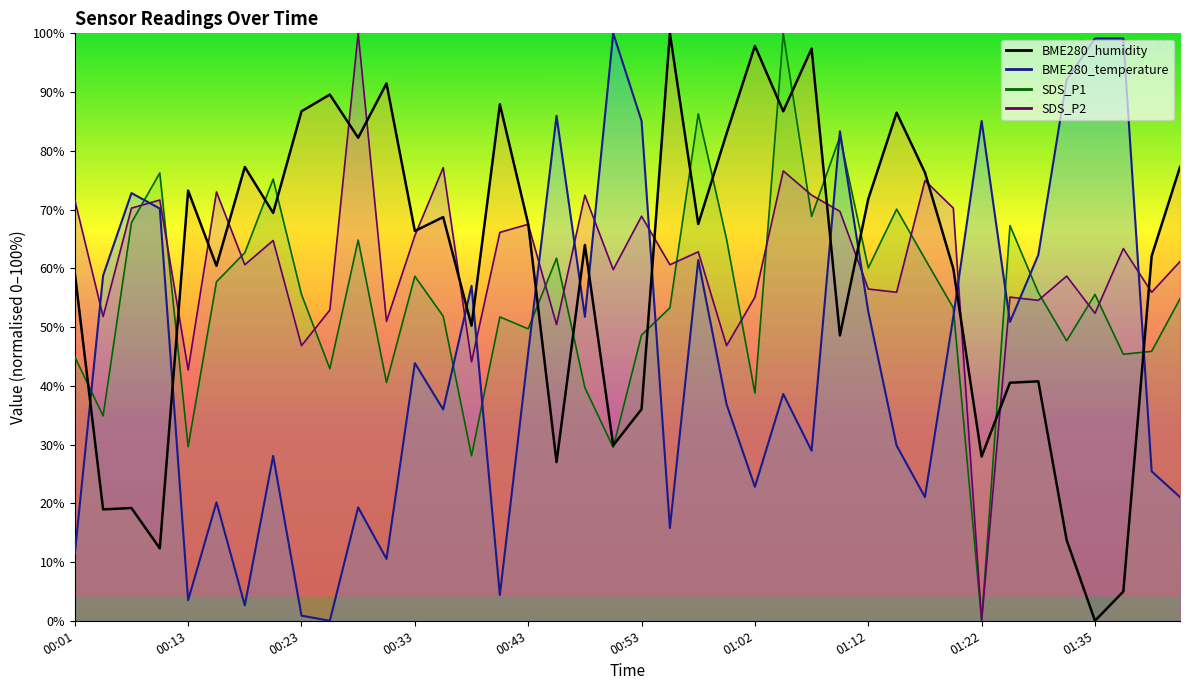

Is it true that BME280_temperature equals 8.7 at 01:15?

False